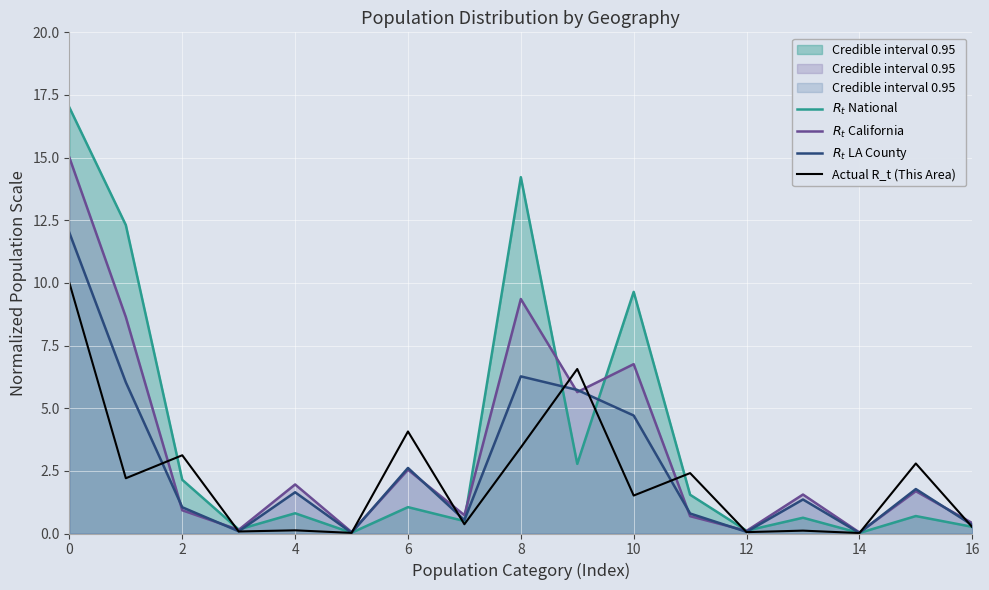

What is the spread (max minus min) of values at 8?

10.8